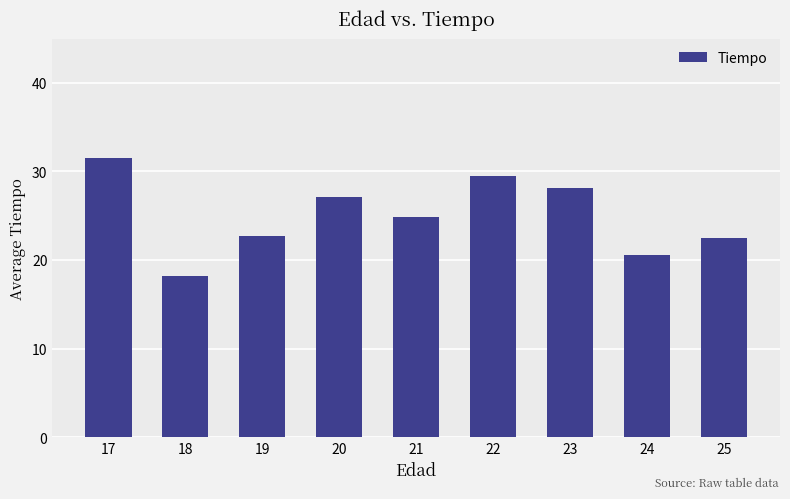

What is the difference between the maximum and minimum values?

13.3